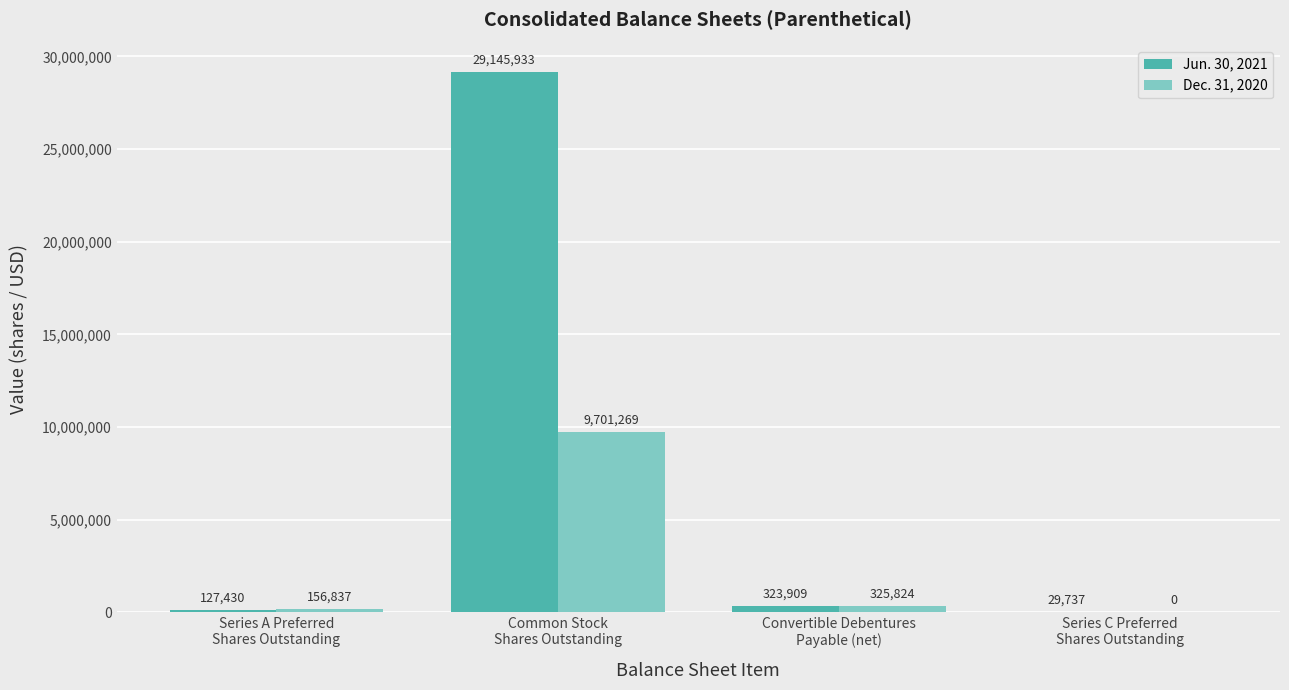

Which series has the largest total across all categories?

Jun. 30, 2021